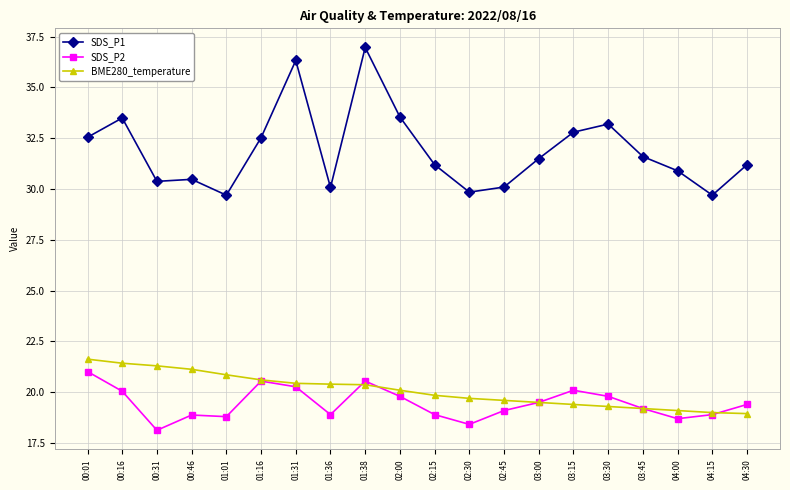

The SDS_P1 series shows 29.7 at 04:15. True or false?

True